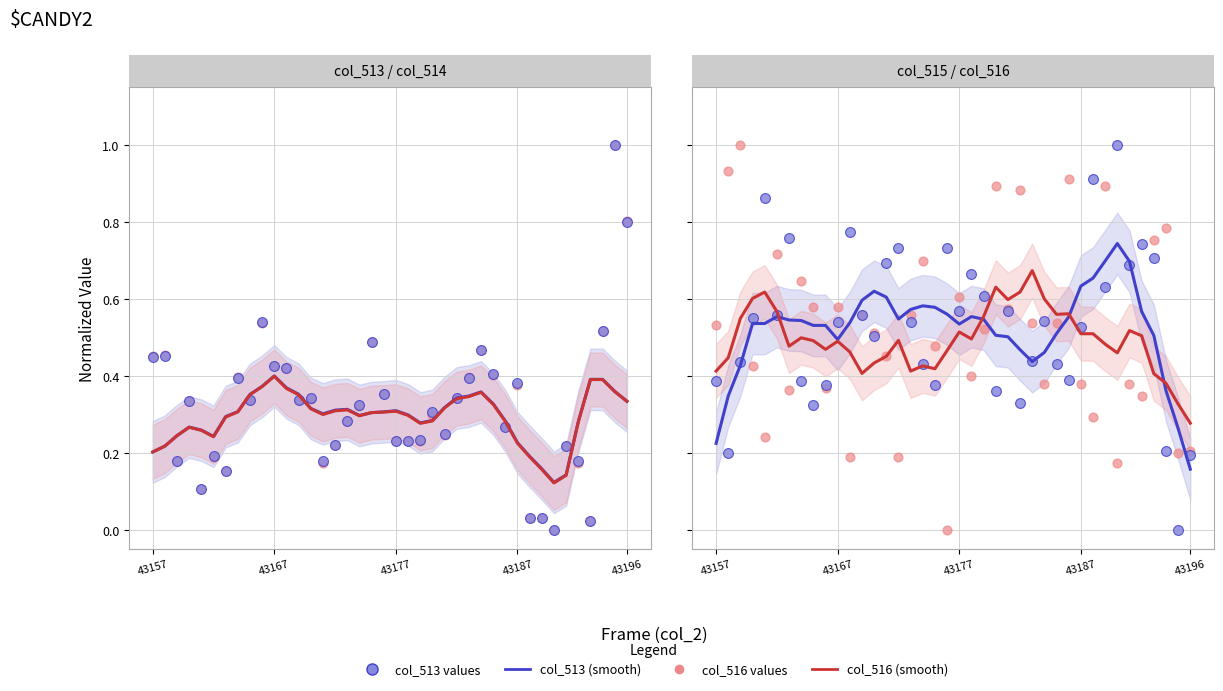

At which category is the sum across all series the highest?

43195